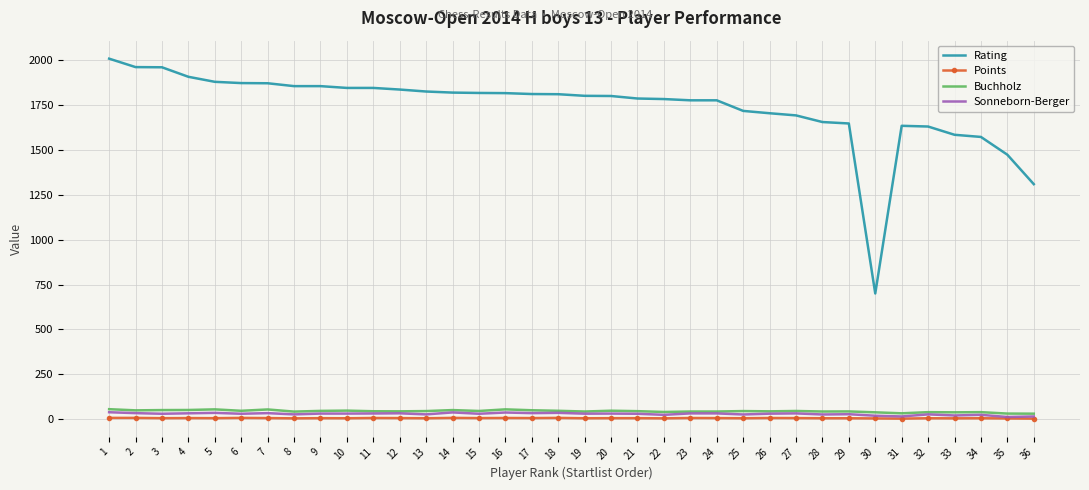

Which series changed the most between 9 and 29?

Rating